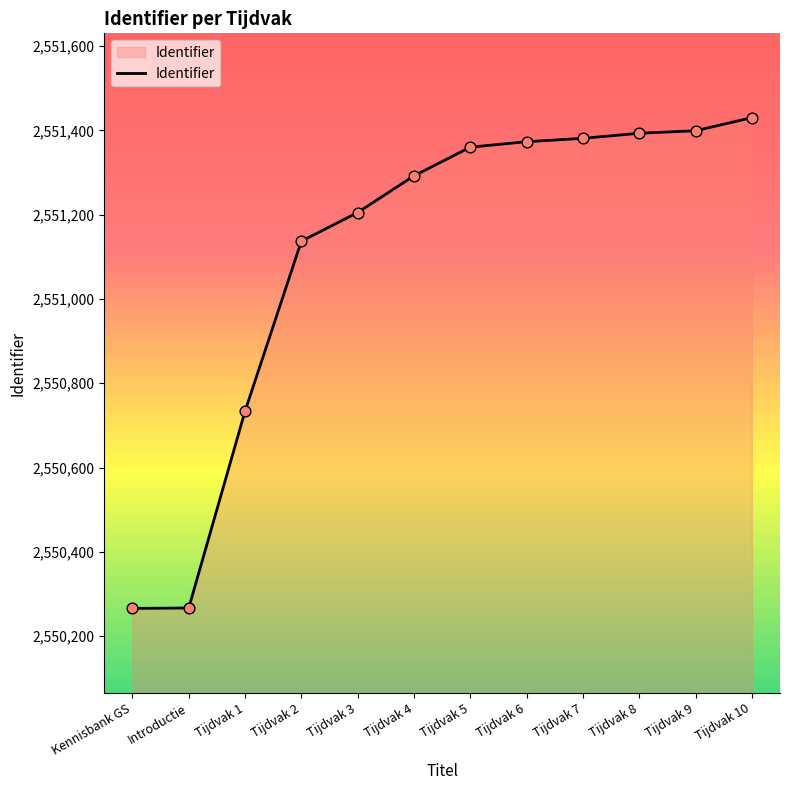

Between Tijdvak 6 and Introductie, which is larger?

Tijdvak 6